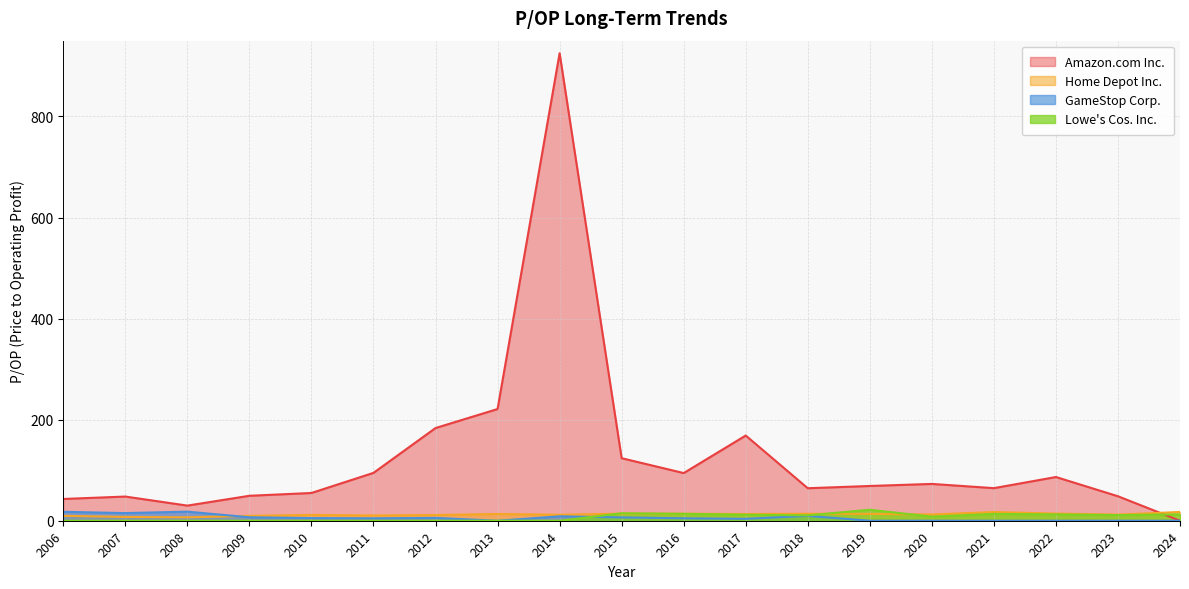

In GameStop Corp., how many points are higher than both neighbors (excluding endpoints)?

4